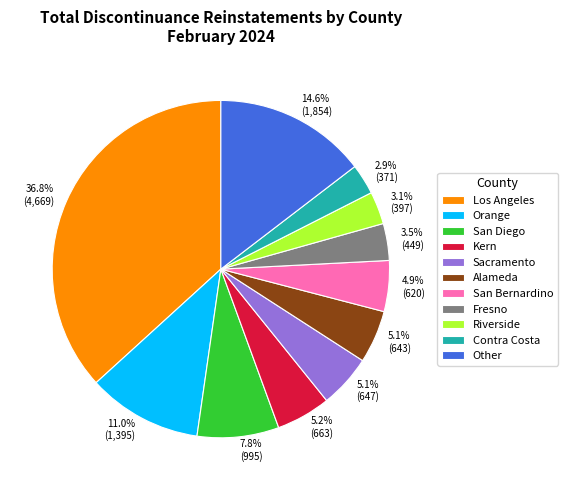

Is there any slice that represents more than half of the pie?

No